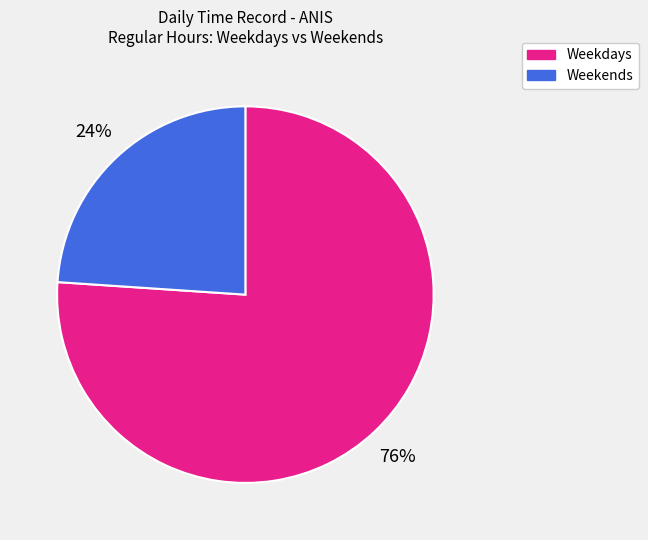

The Weekdays slice represents 86% of the pie. True or false?

False